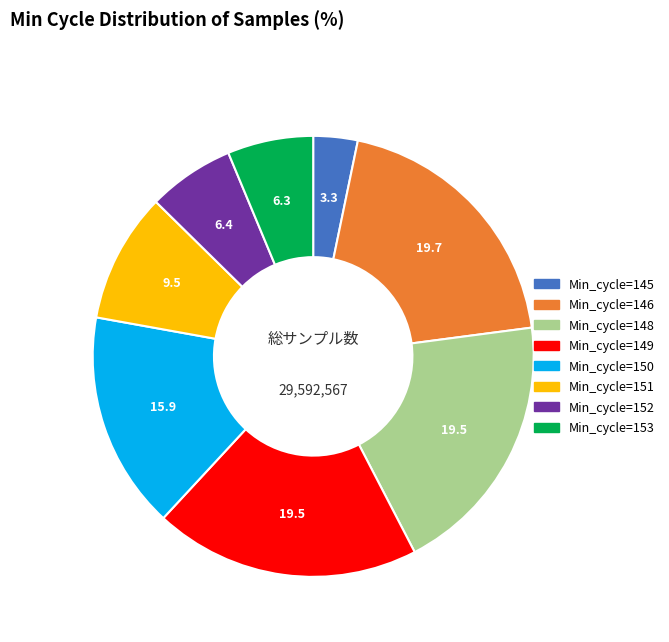

Is there a majority slice in this chart?

No